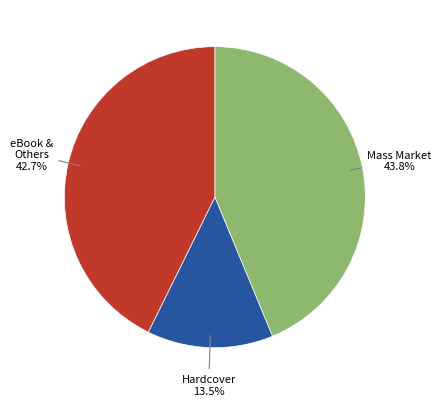

Does any single category account for the majority?

No